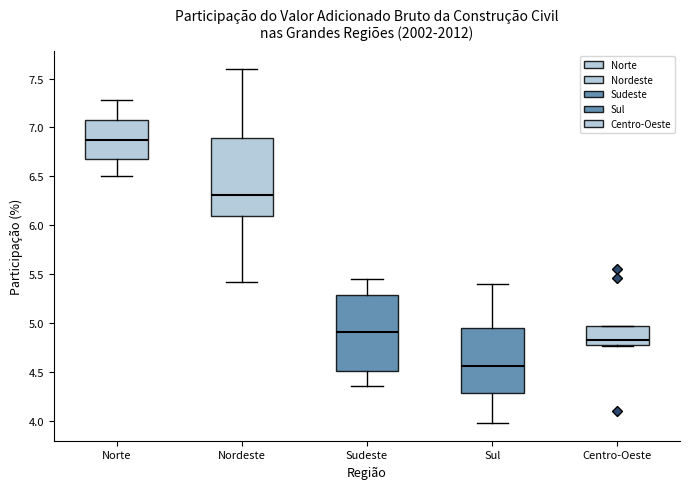

Where does the median line of the box for Sul sit on the y-axis? The values are not printed on the chart, so give them approximately, as read against the axis.

4.55